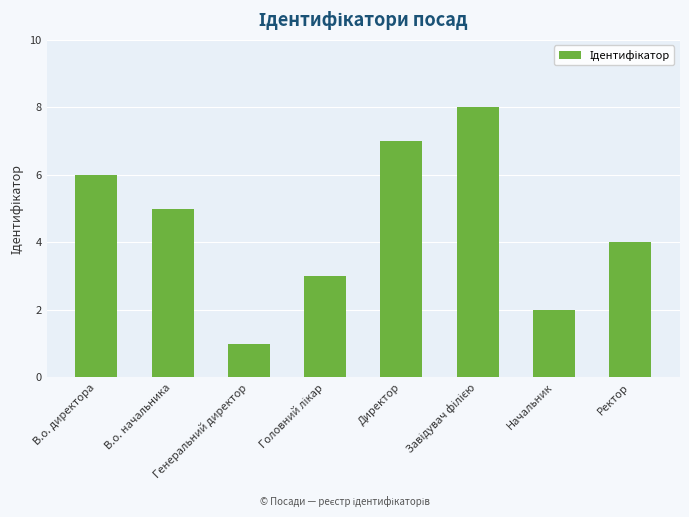

What is the value of the 1st bar from the left?

6